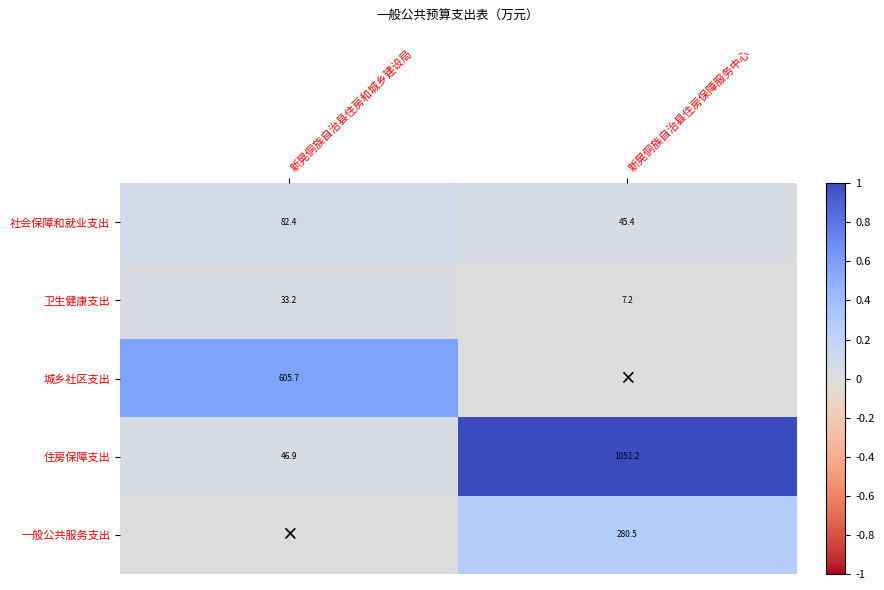

Is it true that 社会保障和就业支出 equals 82.4 at 新晃侗族自治县住房和城乡建设局?

True